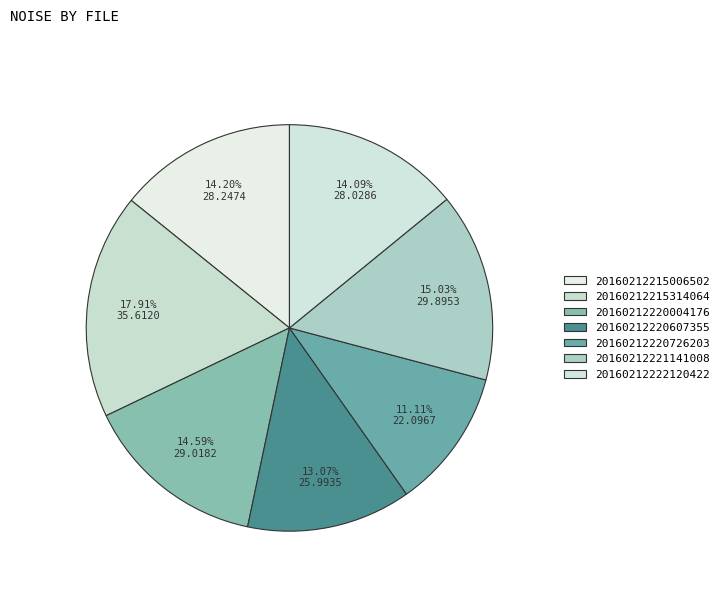

Does 20160212220726203 represent more than half of the total?

No